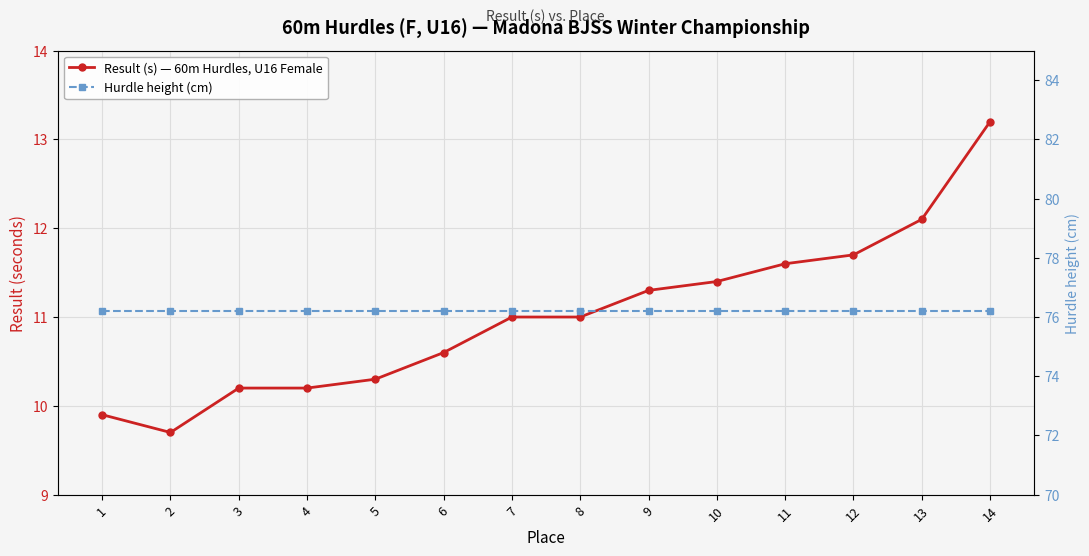

What is the average value of the Hurdle height (cm) series?

76.2